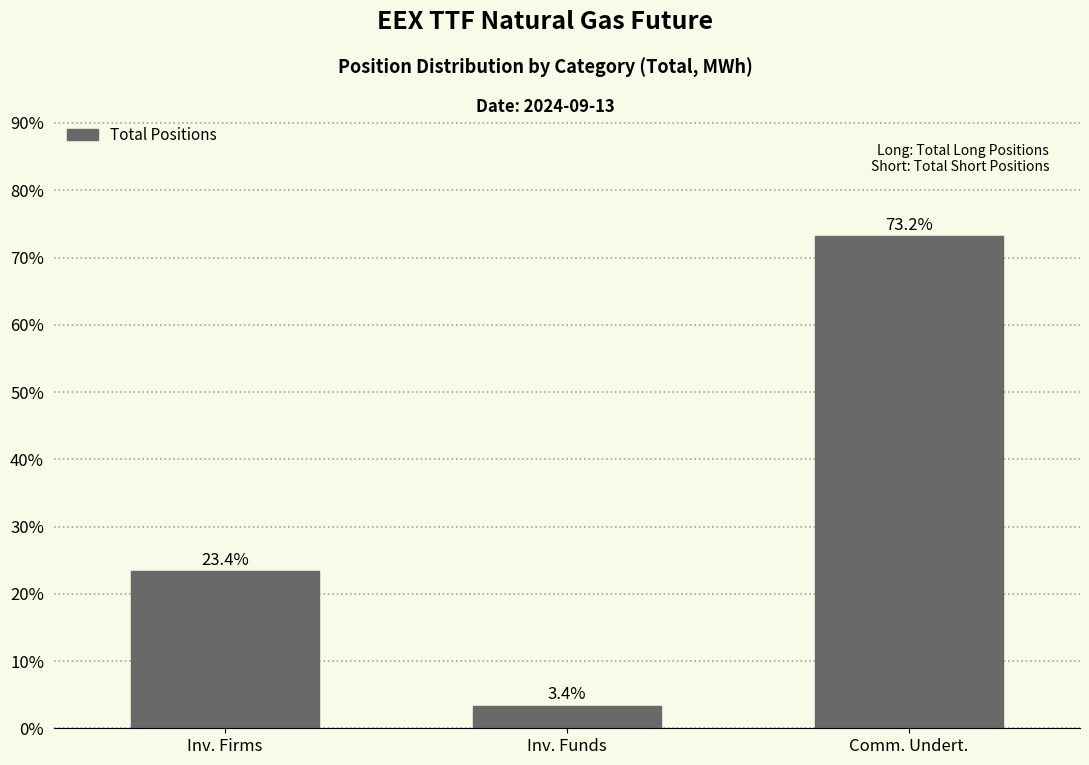

Reading left to right, list all the values displayed in this chart.

23.4	3.4	73.2